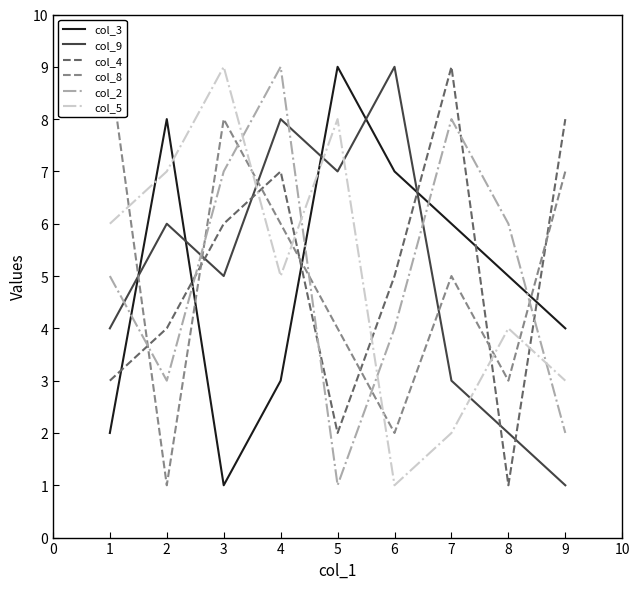

Is the value of col_4 at 6 greater than the value of col_3 at 6?

No